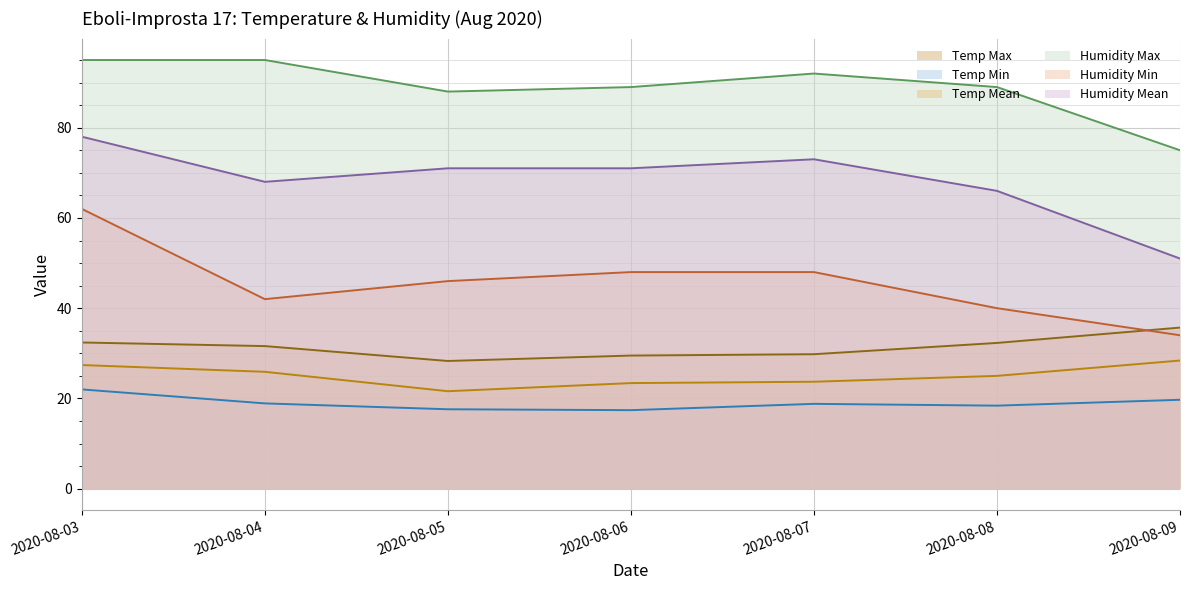

True or false: Humidity Max has a value of 146.8 at 2020-08-08.

False